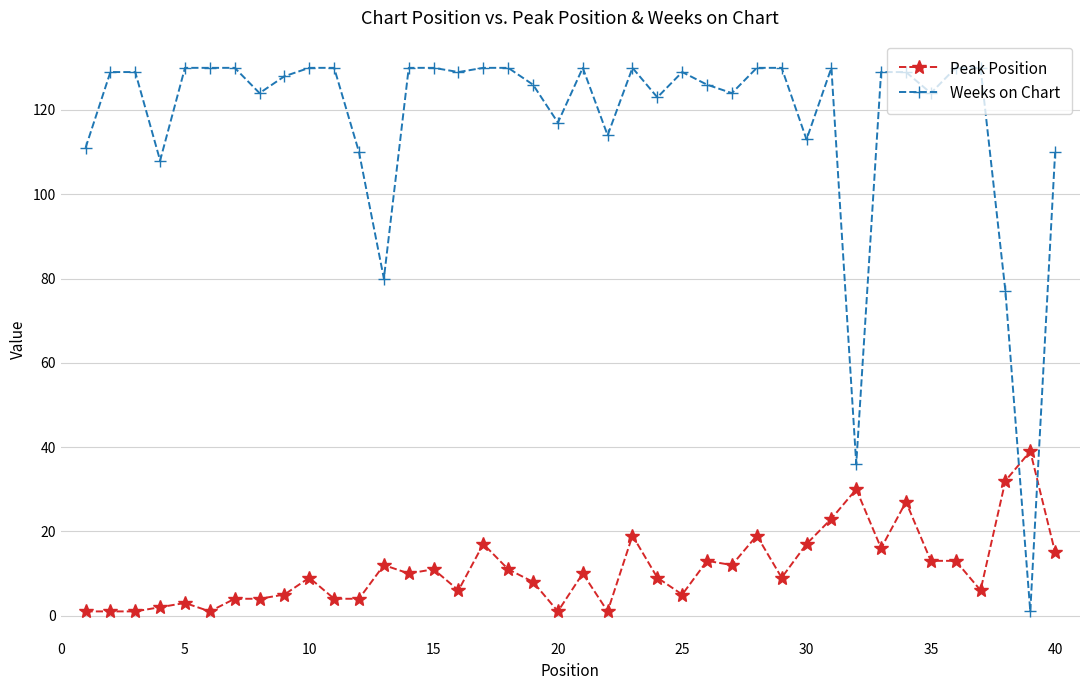

What is the average value of the Weeks on Chart series?

118